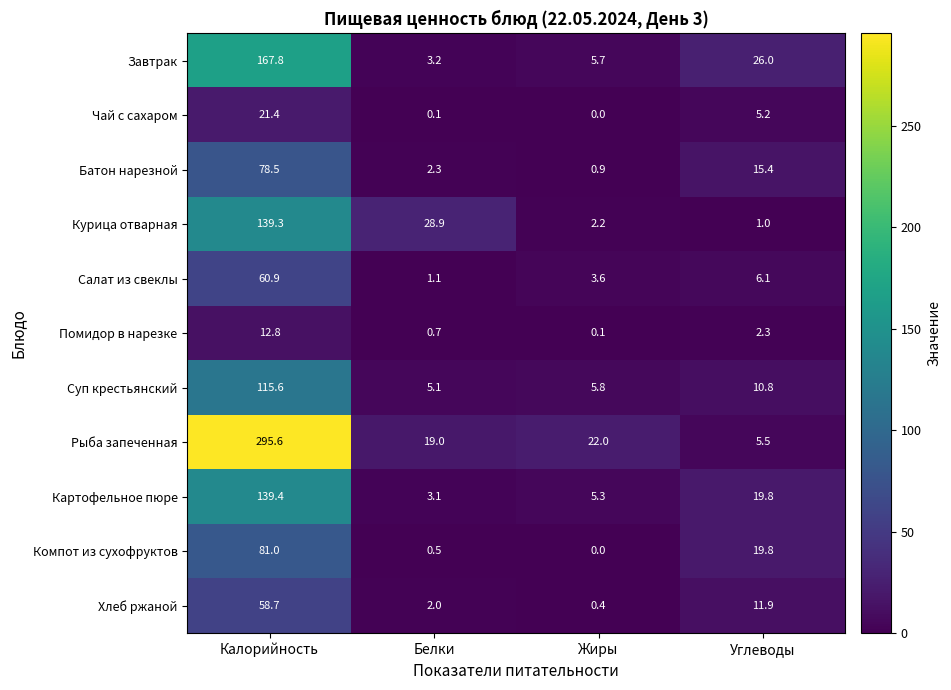

Is the value of Салат из свеклы at Белки greater than the value of Картофельное пюре at Жиры?

No